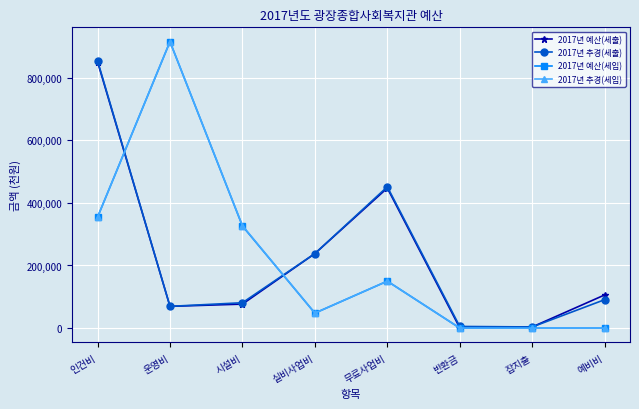

The value of 2017년 예산(세입) at 예비비 is -556471. True or false?

False